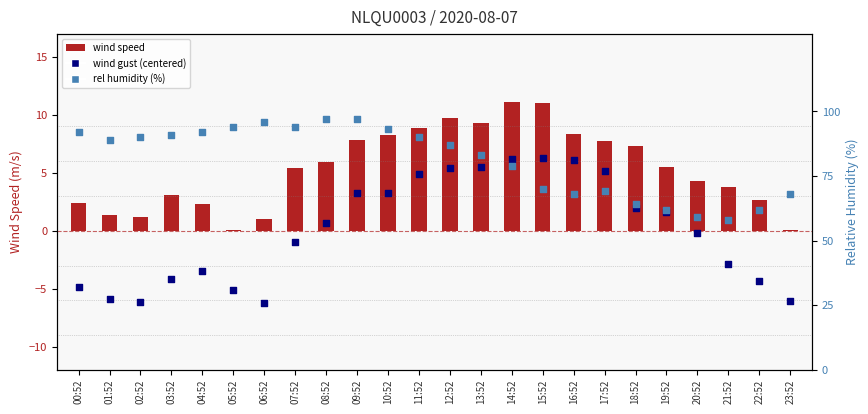

What is the total value across all series at 16:52?

82.5